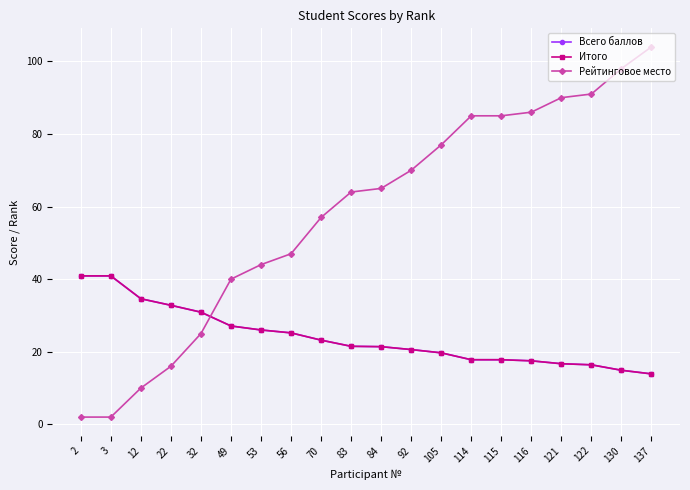

True or false: Всего баллов has a value of 20.6 at 92.

True